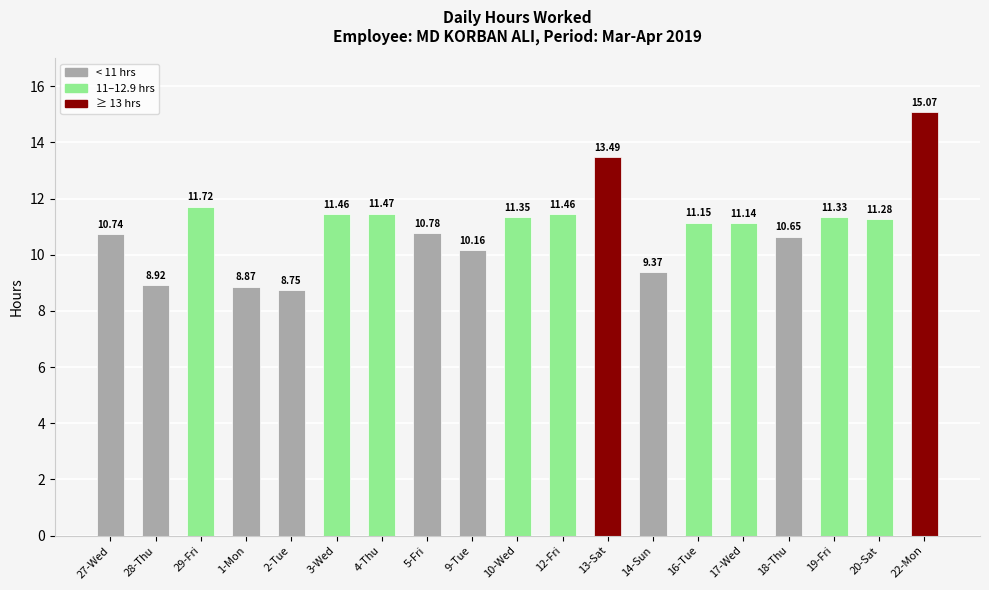

Between 17-Wed and 13-Sat, which is larger?

13-Sat